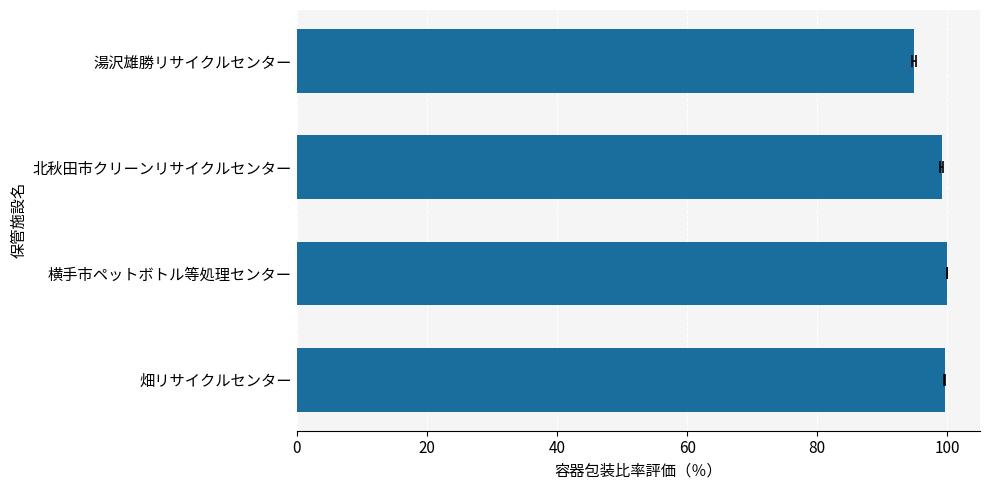

What is the approximate value at 横手市ペットボトル等処理センター?

99.9